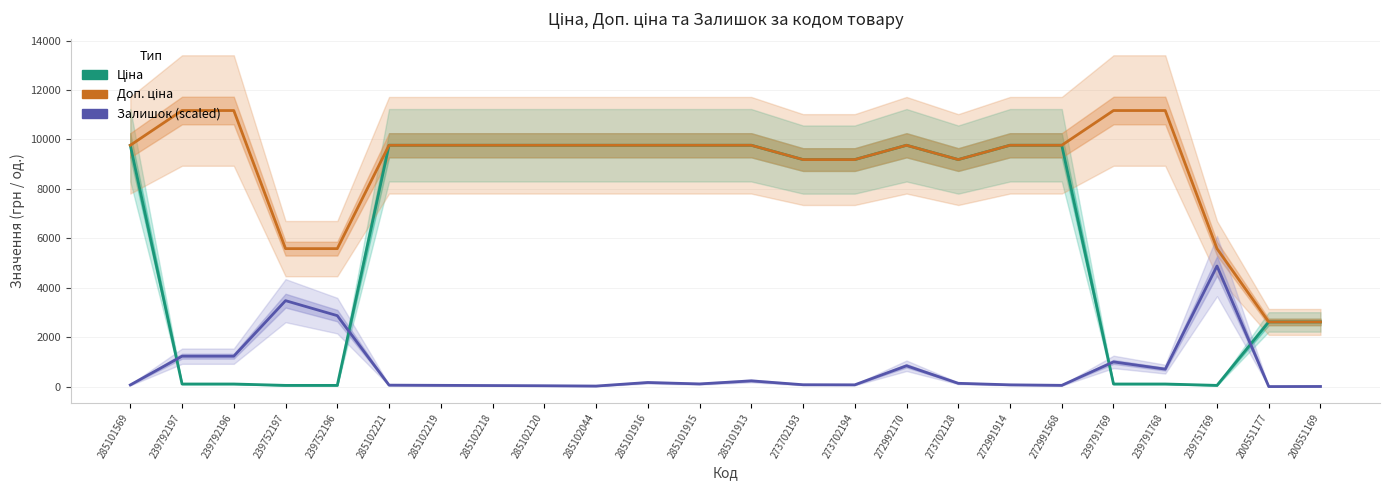

How many intersections are there between Залишок (scaled) and Ціна?

4